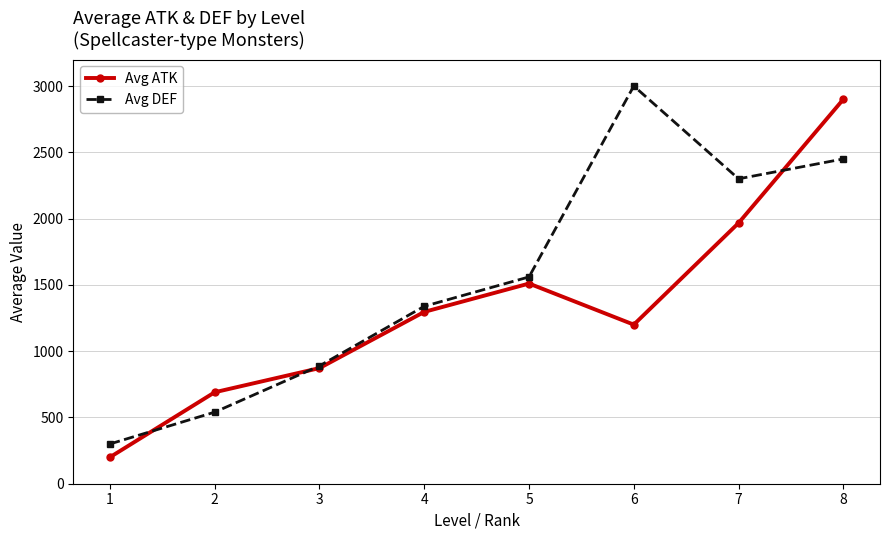

What is the difference between the maximum and minimum values in the Avg ATK series?

2700.0